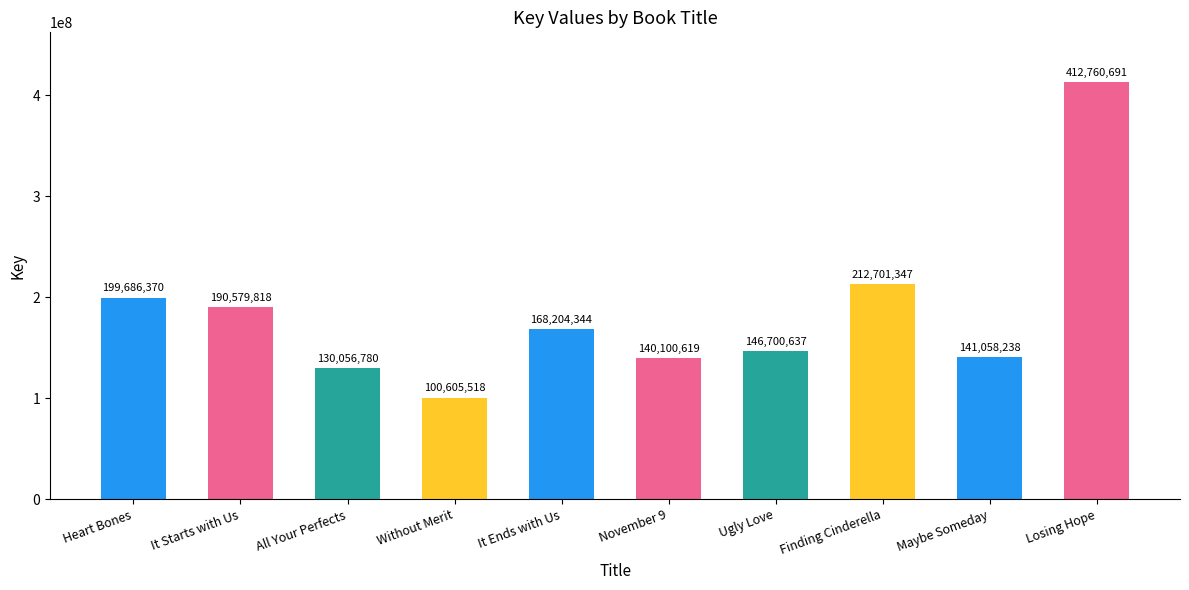

What is the difference between the values at Without Merit and It Ends with Us?

67598826